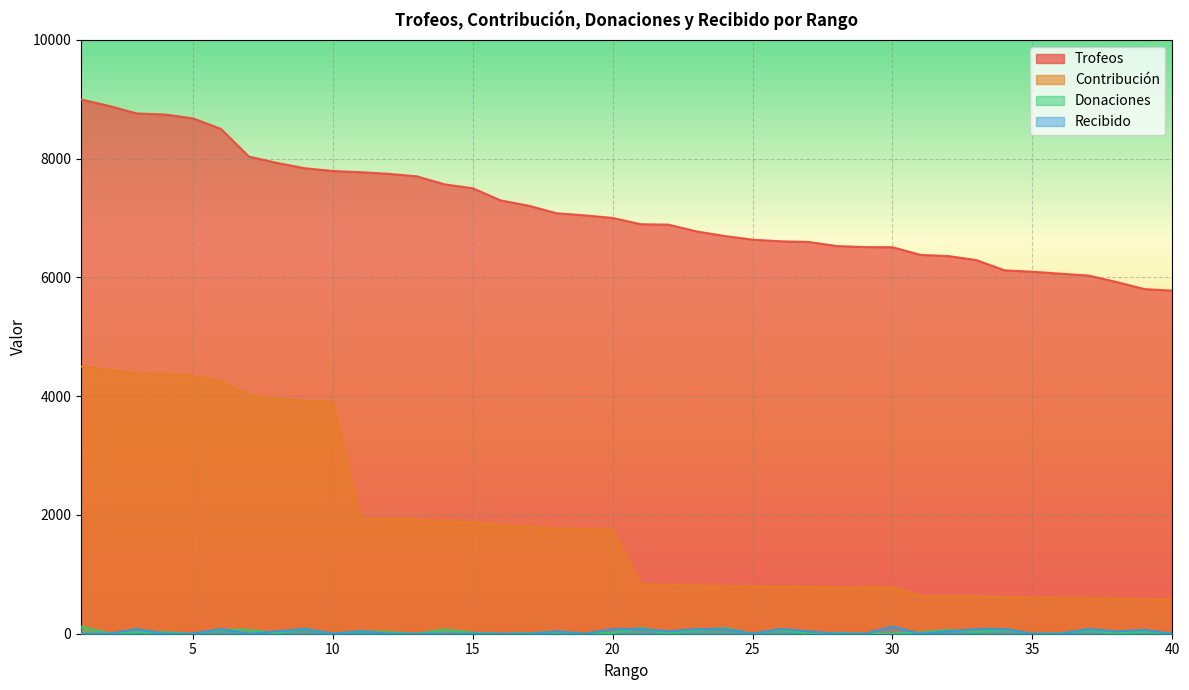

True or false: Contribución has a value of 1892 at 14.

True